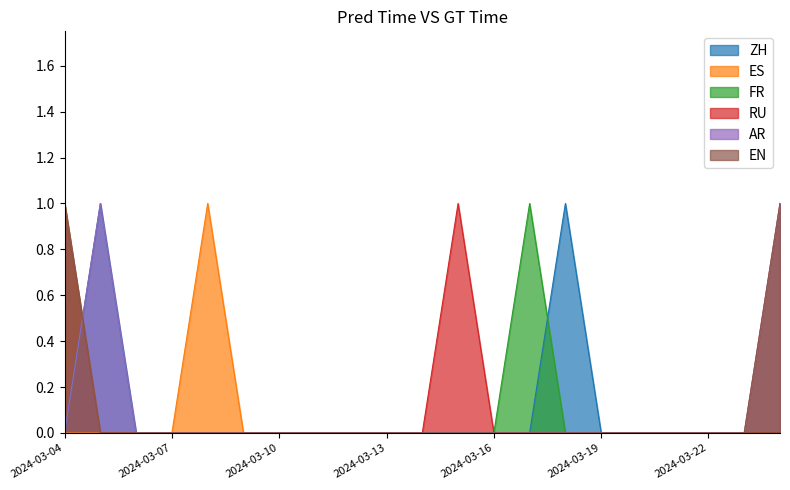

Which series changed the most between 2024-03-12 and 2024-03-22?

ZH